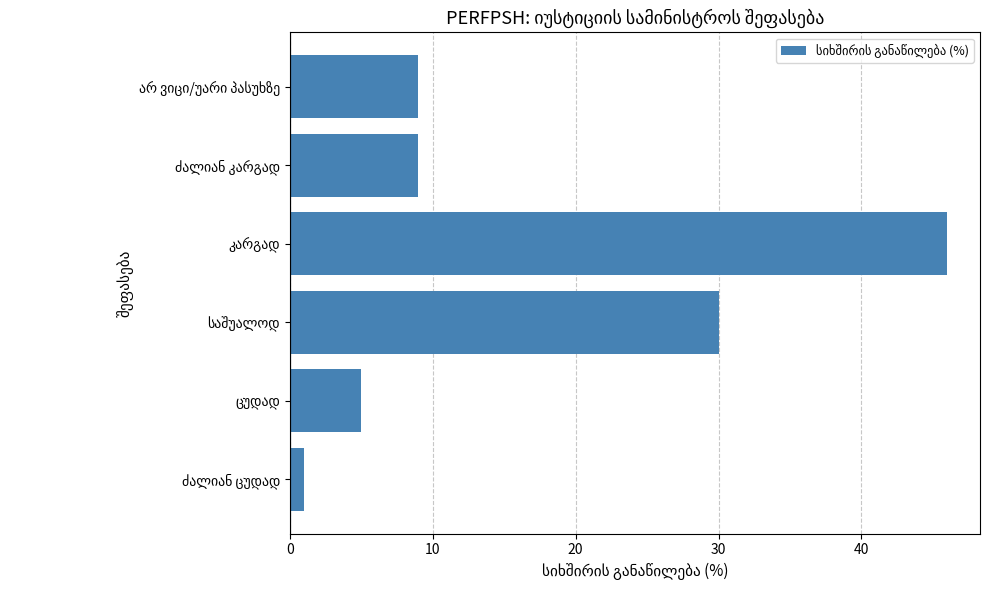

What is the smallest value displayed?

1